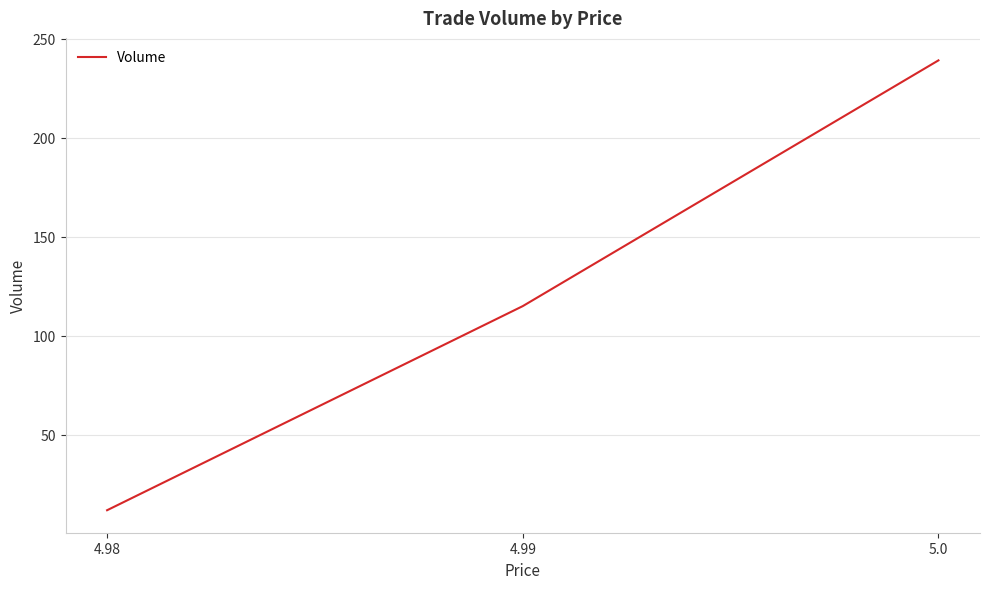

True or false: the data shows 115 at 4.99.

True